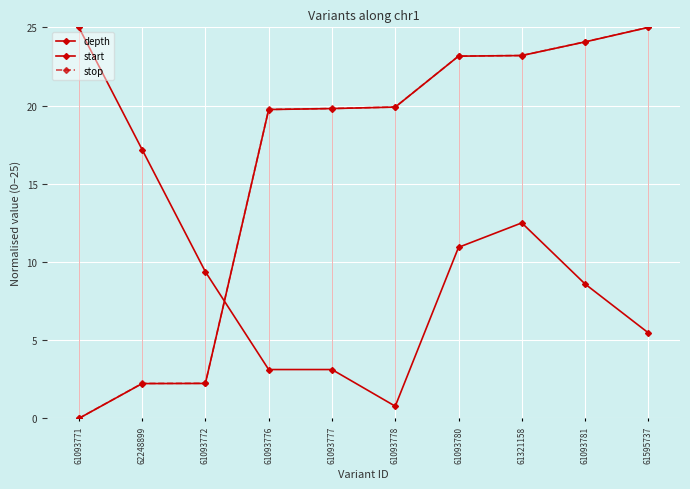

How many values in the stop series are below 19?

3